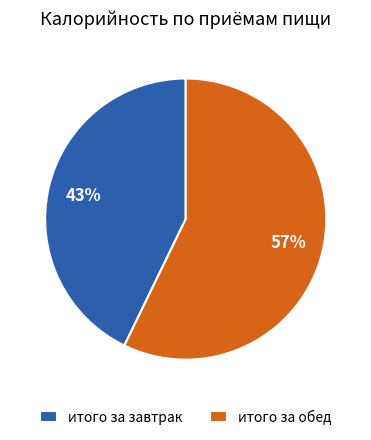

Does any single category account for the majority?

Yes